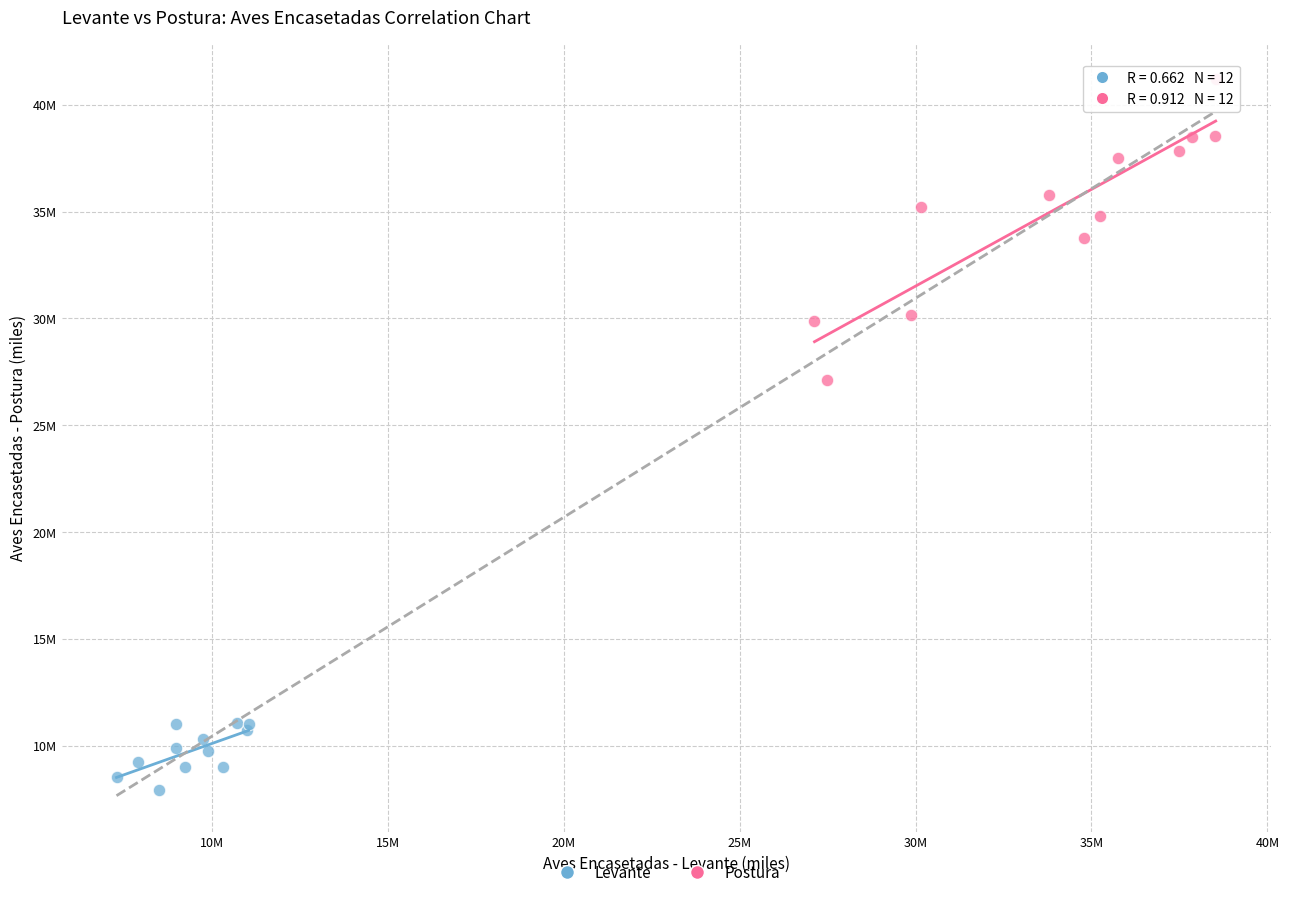

Which series has the largest Y range (max minus min)?

Postura